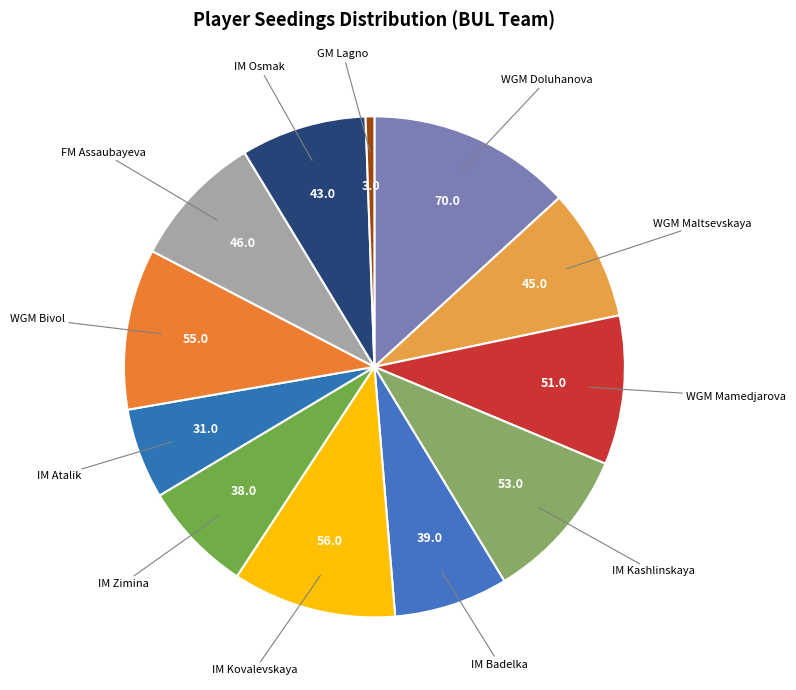

Does any single category account for the majority?

No